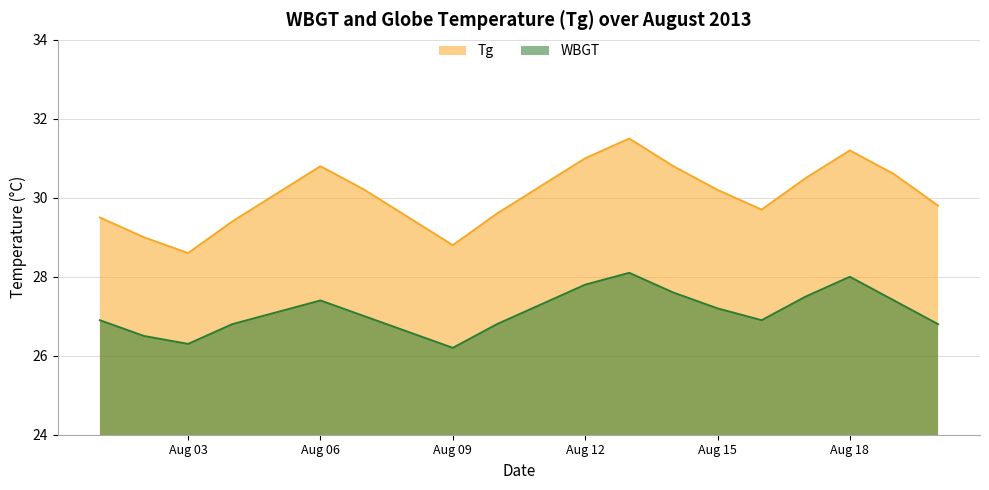

True or false: Tg and WBGT intersect in this chart.

False